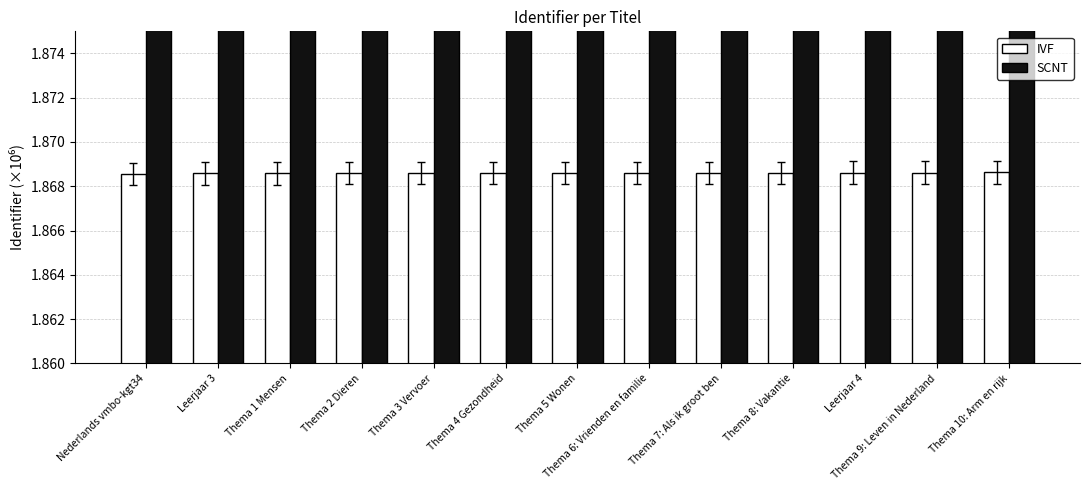

Is it true that IVF equals 1.9 at Leerjaar 3?

True